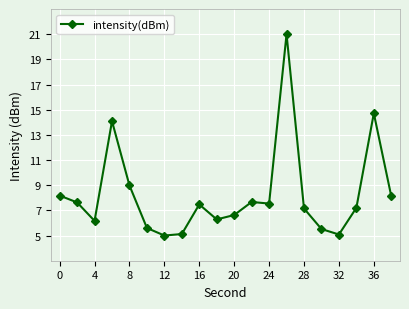

What is the value of the 1st point from the left?

8.2